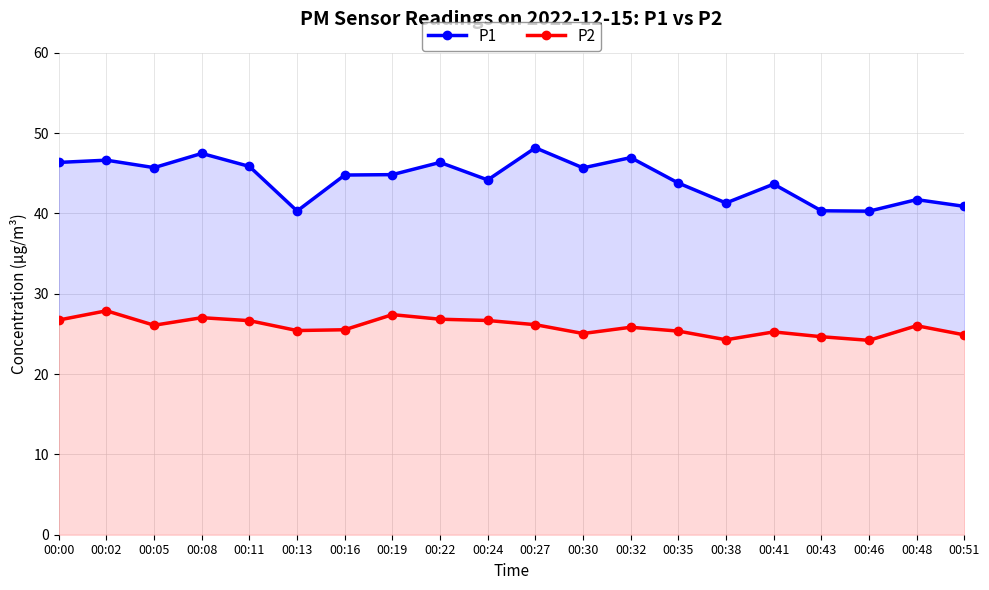

Read the P2 value at 00:00.

26.7